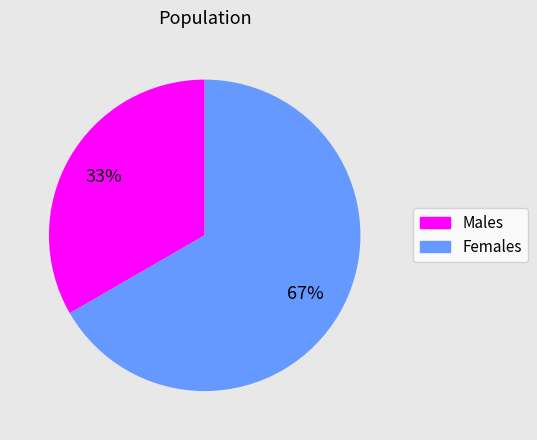

Is there a majority slice in this chart?

Yes